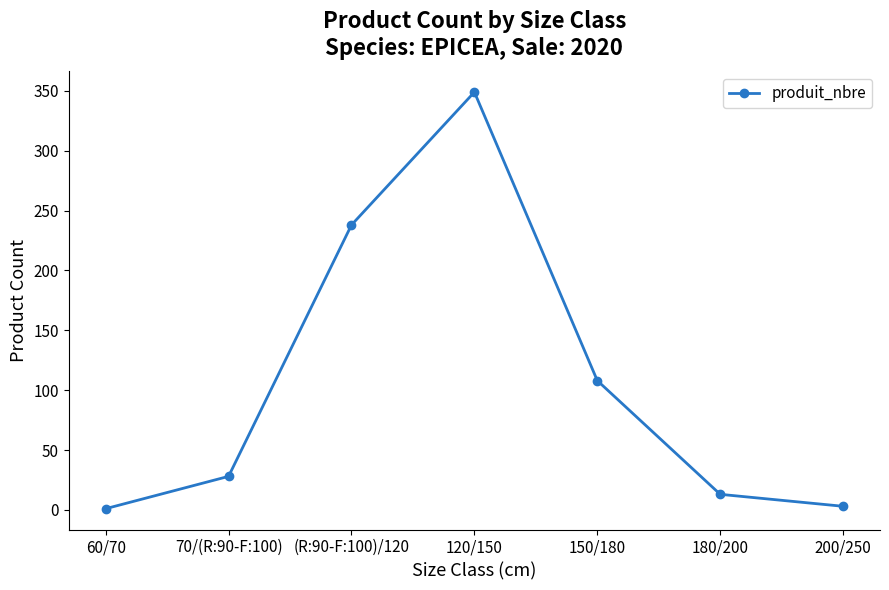

What is the smallest value displayed?

1